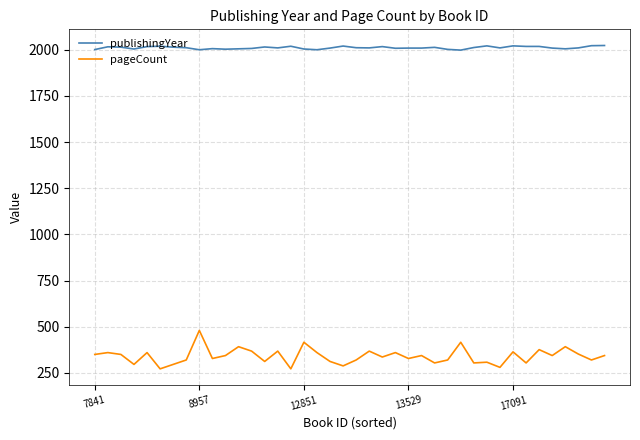

What is the greatest value displayed?

2023